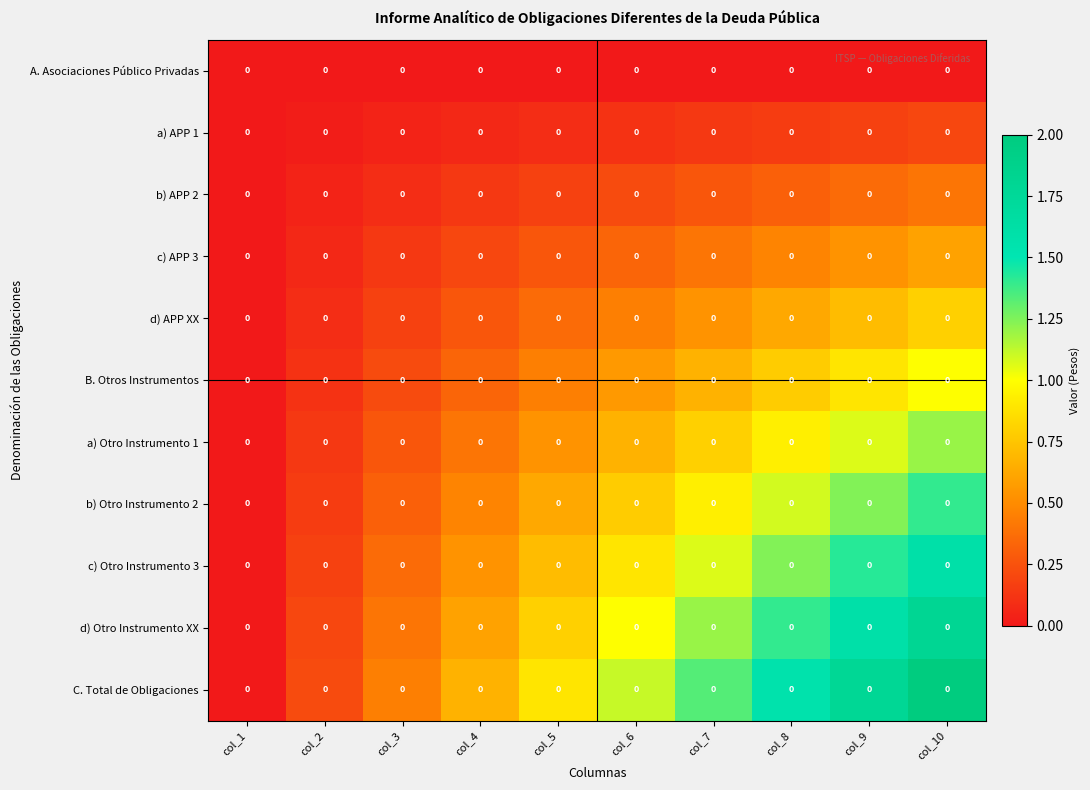

Reading right to left, extract all data points from this chart.

A. Asociaciones Público Privadas: col_10=0.0	col_9=0.0	col_8=0.0	col_7=0.0	col_6=0.0	col_5=0.0	col_4=0.0	col_3=0.0	col_2=0.0	col_1=0.0
a) APP 1: col_10=0.0	col_9=0.0	col_8=0.0	col_7=0.0	col_6=0.0	col_5=0.0	col_4=0.0	col_3=0.0	col_2=0.0	col_1=0.0
b) APP 2: col_10=0.0	col_9=0.0	col_8=0.0	col_7=0.0	col_6=0.0	col_5=0.0	col_4=0.0	col_3=0.0	col_2=0.0	col_1=0.0
c) APP 3: col_10=0.0	col_9=0.0	col_8=0.0	col_7=0.0	col_6=0.0	col_5=0.0	col_4=0.0	col_3=0.0	col_2=0.0	col_1=0.0
d) APP XX: col_10=0.0	col_9=0.0	col_8=0.0	col_7=0.0	col_6=0.0	col_5=0.0	col_4=0.0	col_3=0.0	col_2=0.0	col_1=0.0
B. Otros Instrumentos: col_10=0.0	col_9=0.0	col_8=0.0	col_7=0.0	col_6=0.0	col_5=0.0	col_4=0.0	col_3=0.0	col_2=0.0	col_1=0.0
a) Otro Instrumento 1: col_10=0.0	col_9=0.0	col_8=0.0	col_7=0.0	col_6=0.0	col_5=0.0	col_4=0.0	col_3=0.0	col_2=0.0	col_1=0.0
b) Otro Instrumento 2: col_10=0.0	col_9=0.0	col_8=0.0	col_7=0.0	col_6=0.0	col_5=0.0	col_4=0.0	col_3=0.0	col_2=0.0	col_1=0.0
c) Otro Instrumento 3: col_10=0.0	col_9=0.0	col_8=0.0	col_7=0.0	col_6=0.0	col_5=0.0	col_4=0.0	col_3=0.0	col_2=0.0	col_1=0.0
d) Otro Instrumento XX: col_10=0.0	col_9=0.0	col_8=0.0	col_7=0.0	col_6=0.0	col_5=0.0	col_4=0.0	col_3=0.0	col_2=0.0	col_1=0.0
C. Total de Obligaciones: col_10=0.0	col_9=0.0	col_8=0.0	col_7=0.0	col_6=0.0	col_5=0.0	col_4=0.0	col_3=0.0	col_2=0.0	col_1=0.0